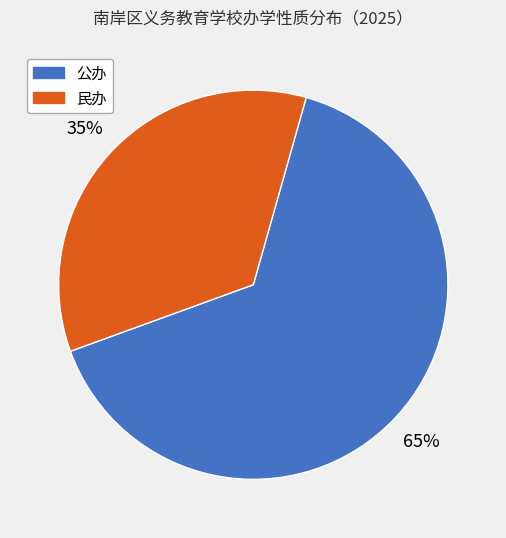

Approximately how many times larger is the value at 公办 compared to 民办?

1.9